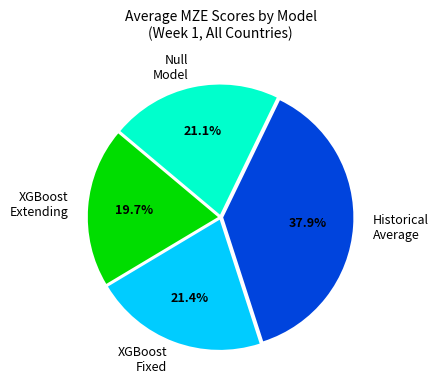

Is XGBoost Extending the majority of the pie?

No